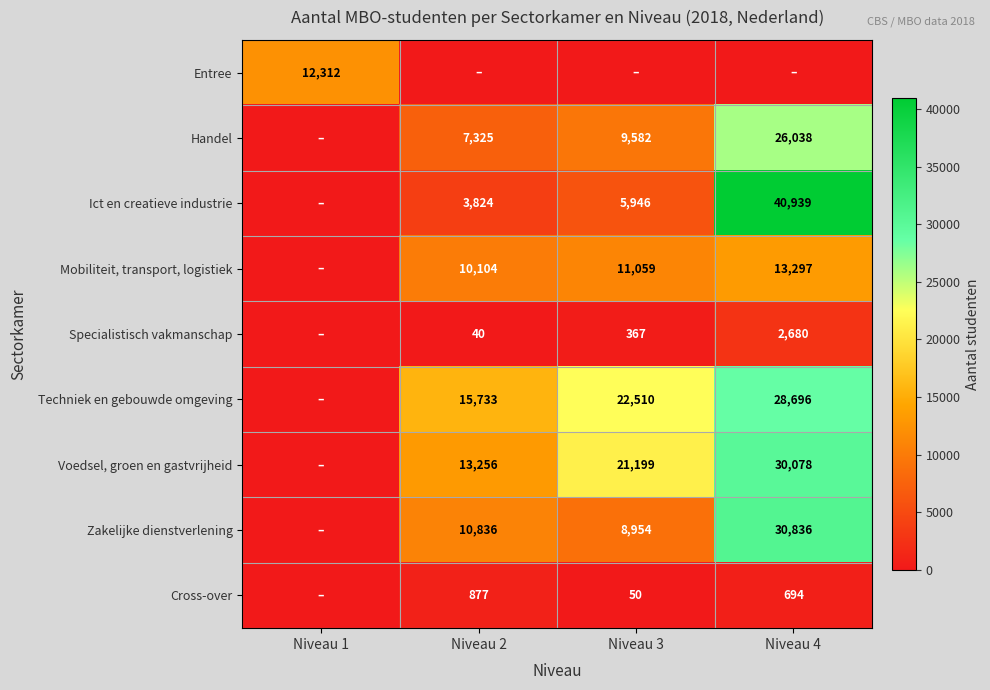

The Zakelijke dienstverlening series shows 30836 at Niveau 4. True or false?

True